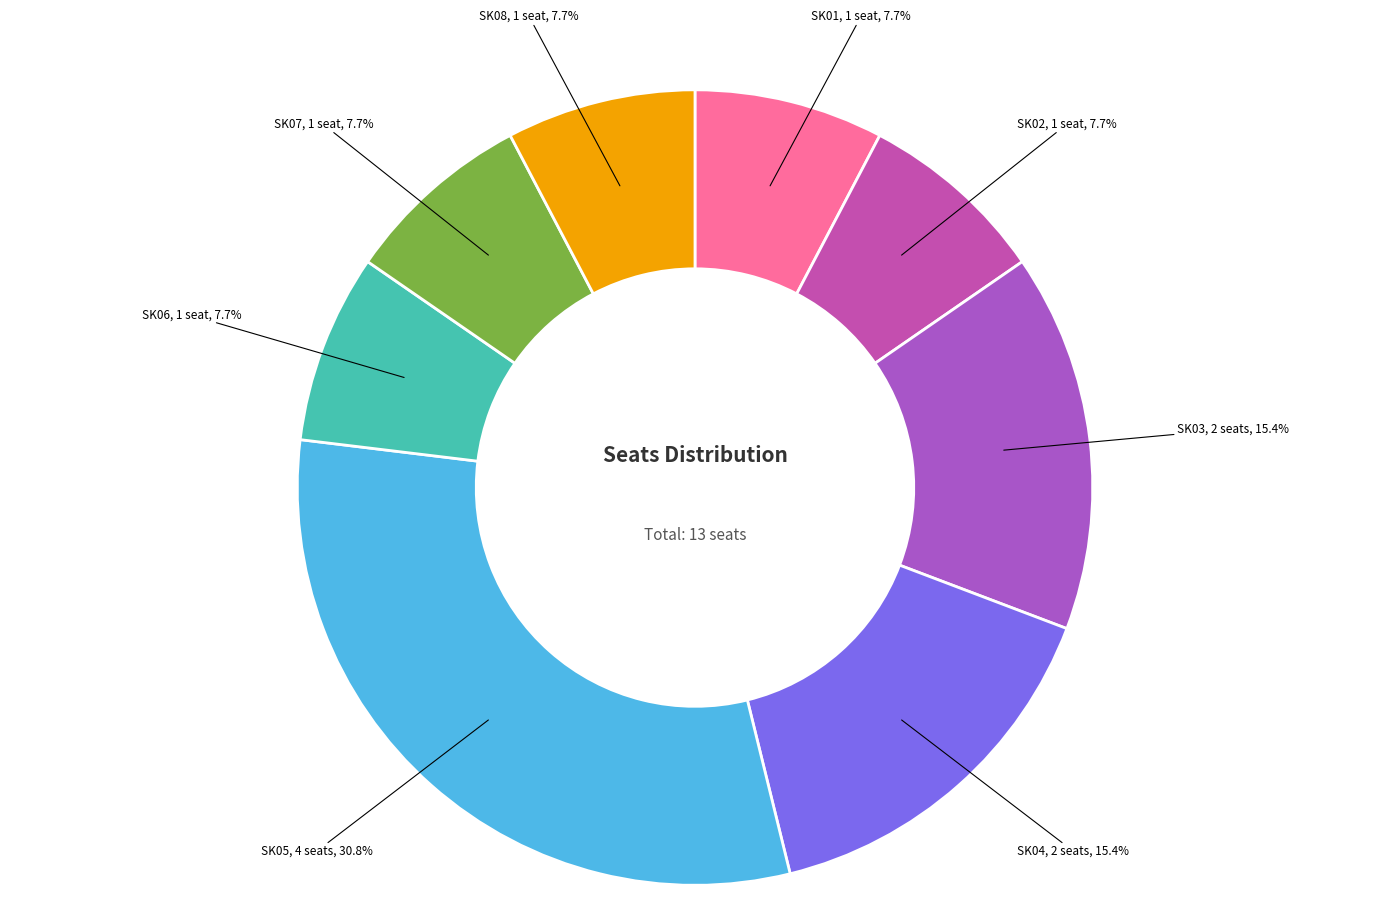

Which slice is the largest?

SK05